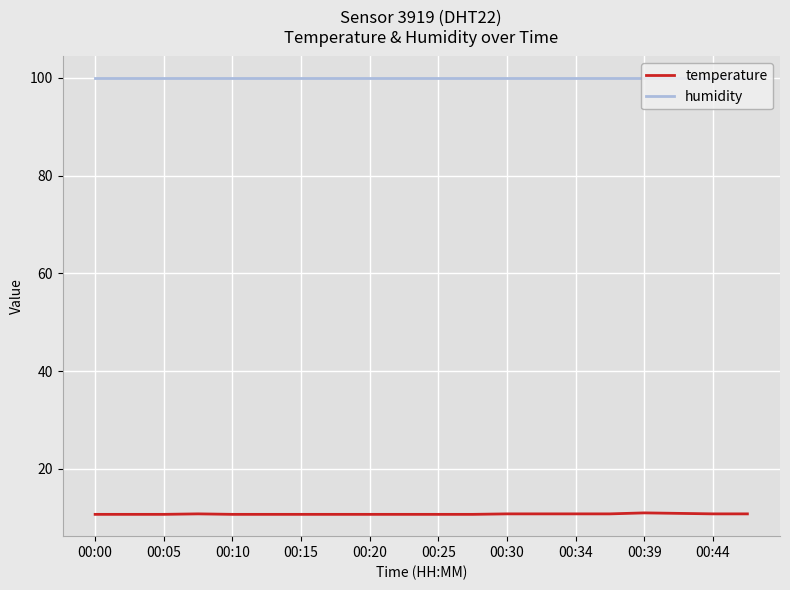

Does the chart display data point markers on the line(s)?

No